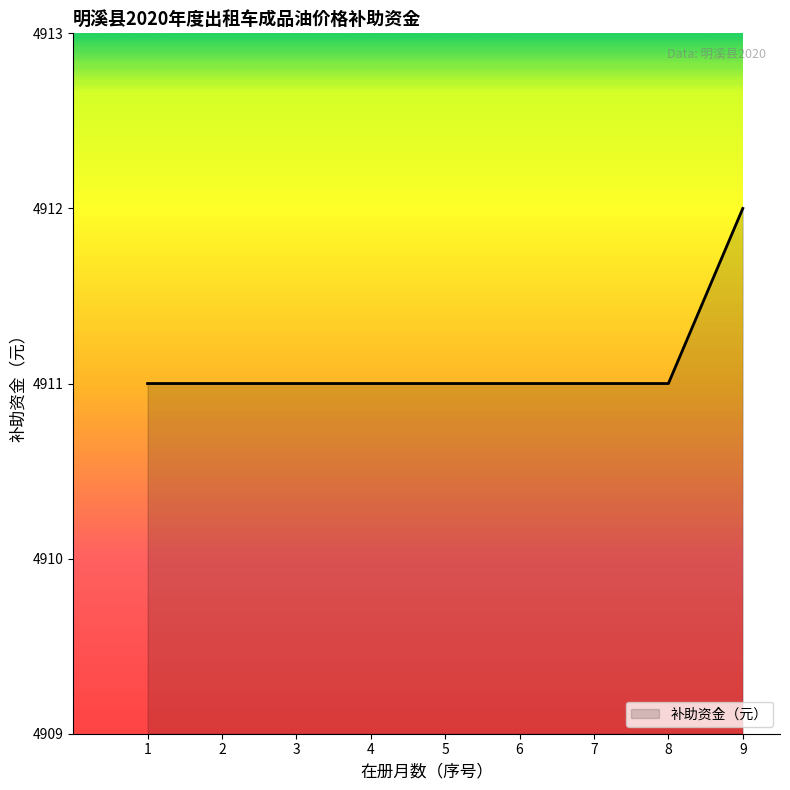

Does the chart display data point markers on the line(s)?

No